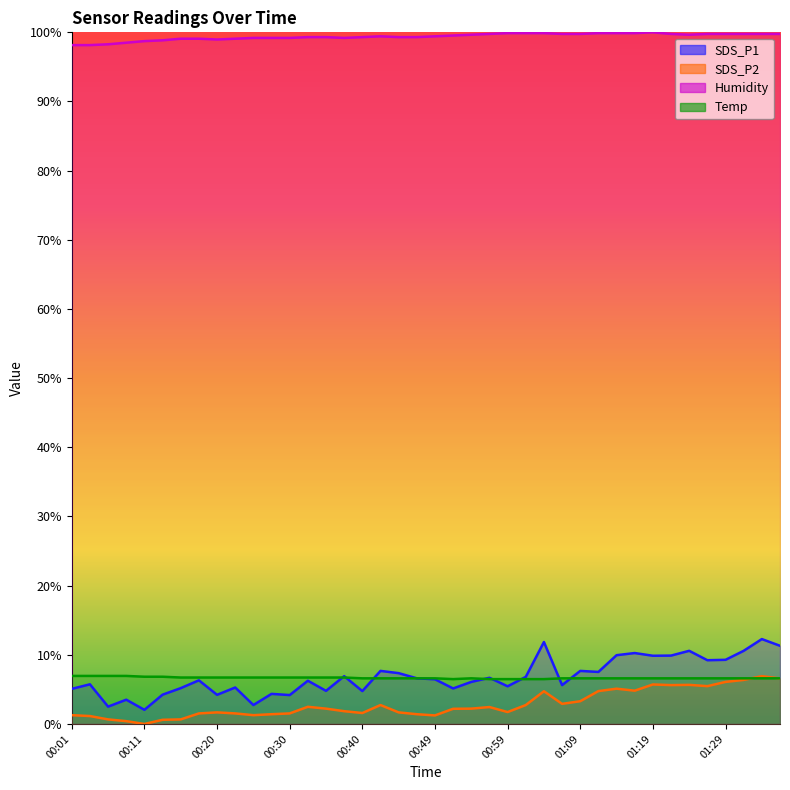

Reading right to left, list all the values displayed in this chart.

SDS_P1: 01:36=11.3	01:33=12.3	01:31=10.6	01:29=9.3	01:26=9.2	01:24=10.6	01:21=9.9	01:19=9.9	01:16=10.3	01:14=9.9	01:11=7.5	01:09=7.7	01:07=5.6	01:04=11.8	01:02=6.8	00:59=5.4	00:57=6.7	00:54=6.1	00:52=5.1	00:49=6.5	00:47=6.6	00:45=7.3	00:42=7.7	00:40=4.8	00:37=6.9	00:35=4.8	00:32=6.2	00:30=4.2	00:28=4.3	00:25=2.7	00:23=5.3	00:20=4.2	00:18=6.3	00:15=5.2	00:13=4.2	00:11=2.0	00:08=3.5	00:06=2.5	00:03=5.7	00:01=5.1
SDS_P2: 01:36=6.6	01:33=6.9	01:31=6.4	01:29=6.1	01:26=5.5	01:24=5.7	01:21=5.6	01:19=5.7	01:16=4.8	01:14=5.1	01:11=4.8	01:09=3.3	01:07=2.9	01:04=4.7	01:02=2.7	00:59=1.7	00:57=2.4	00:54=2.2	00:52=2.2	00:49=1.2	00:47=1.4	00:45=1.7	00:42=2.7	00:40=1.6	00:37=1.8	00:35=2.2	00:32=2.5	00:30=1.5	00:28=1.4	00:25=1.3	00:23=1.5	00:20=1.7	00:18=1.5	00:15=0.7	00:13=0.6	00:11=0.0	00:08=0.4	00:06=0.7	00:03=1.1	00:01=1.3
Humidity: 01:36=99.8	01:33=99.8	01:31=99.8	01:29=99.8	01:26=99.8	01:24=99.7	01:21=99.8	01:19=100.0	01:16=99.9	01:14=99.9	01:11=99.9	01:09=99.8	01:07=99.8	01:04=99.9	01:02=99.9	00:59=99.9	00:57=99.8	00:54=99.7	00:52=99.5	00:49=99.4	00:47=99.3	00:45=99.3	00:42=99.4	00:40=99.3	00:37=99.2	00:35=99.3	00:32=99.3	00:30=99.2	00:28=99.2	00:25=99.2	00:23=99.1	00:20=99.0	00:18=99.1	00:15=99.1	00:13=98.8	00:11=98.7	00:08=98.5	00:06=98.3	00:03=98.2	00:01=98.2
Temp: 01:36=6.6	01:33=6.6	01:31=6.6	01:29=6.6	01:26=6.6	01:24=6.6	01:21=6.6	01:19=6.6	01:16=6.6	01:14=6.6	01:11=6.6	01:09=6.6	01:07=6.6	01:04=6.5	01:02=6.5	00:59=6.5	00:57=6.5	00:54=6.6	00:52=6.5	00:49=6.6	00:47=6.6	00:45=6.6	00:42=6.6	00:40=6.6	00:37=6.7	00:35=6.7	00:32=6.7	00:30=6.7	00:28=6.7	00:25=6.7	00:23=6.7	00:20=6.7	00:18=6.7	00:15=6.7	00:13=6.8	00:11=6.8	00:08=6.9	00:06=6.9	00:03=6.9	00:01=6.9